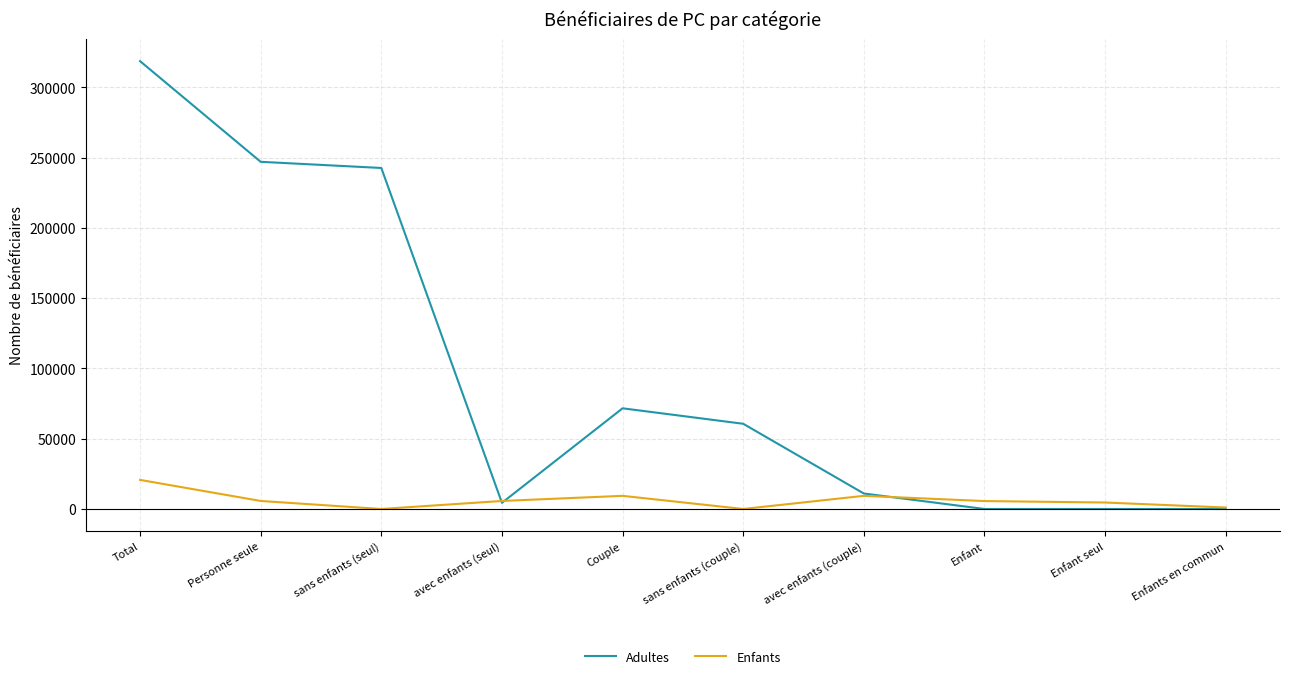

What is the total value across all series at avec enfants (couple)?

20354